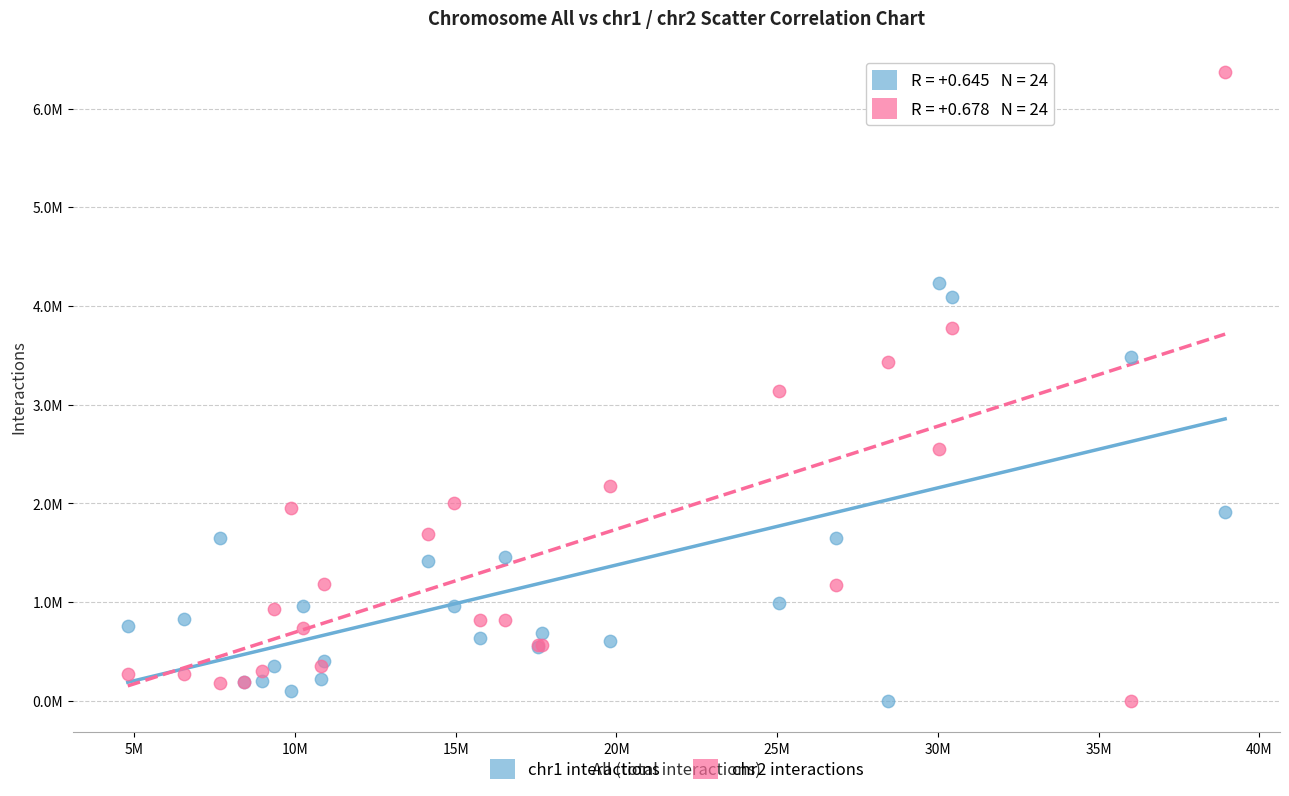

Which series has the largest Y range (max minus min)?

chr2 interactions